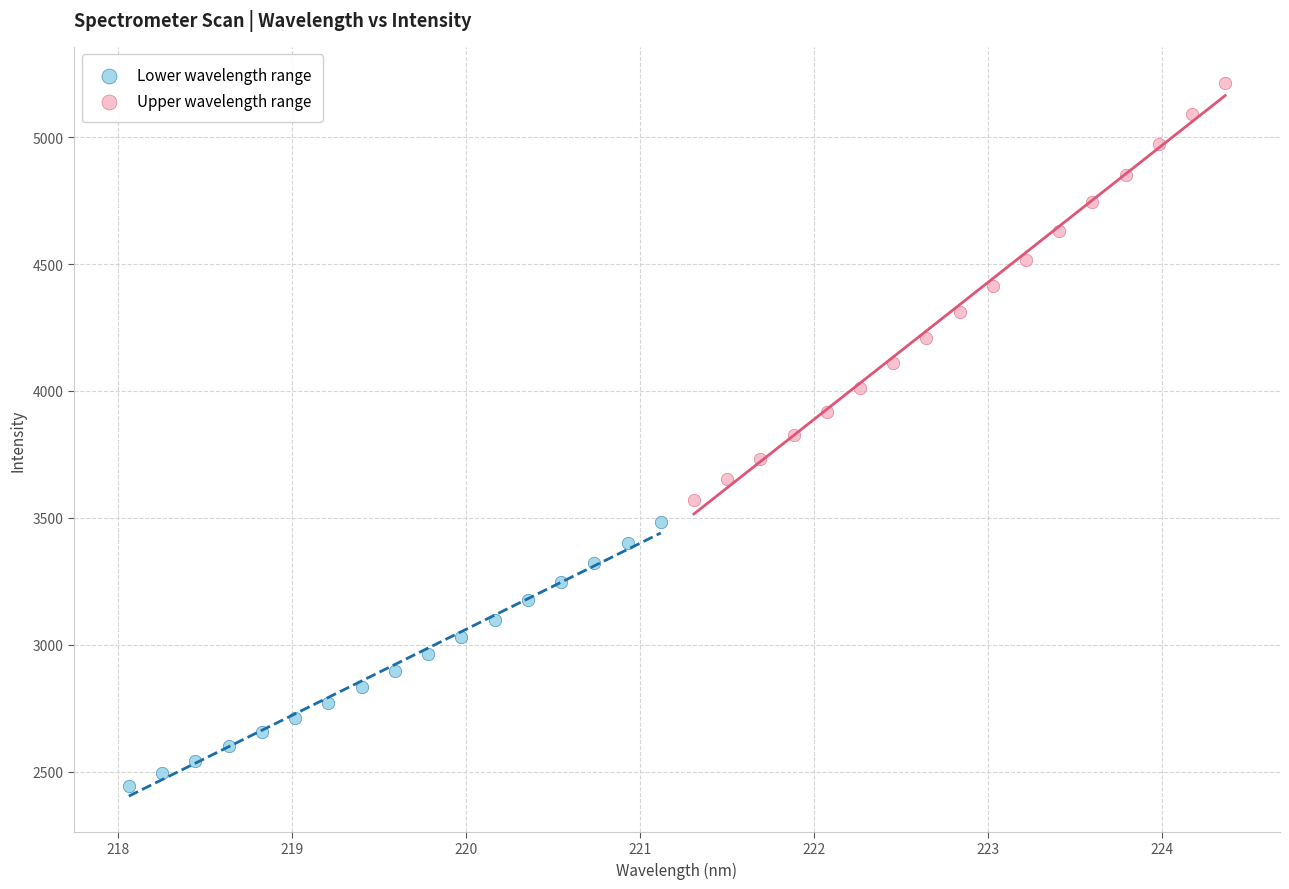

Which series reaches the maximum Y coordinate?

Upper wavelength range